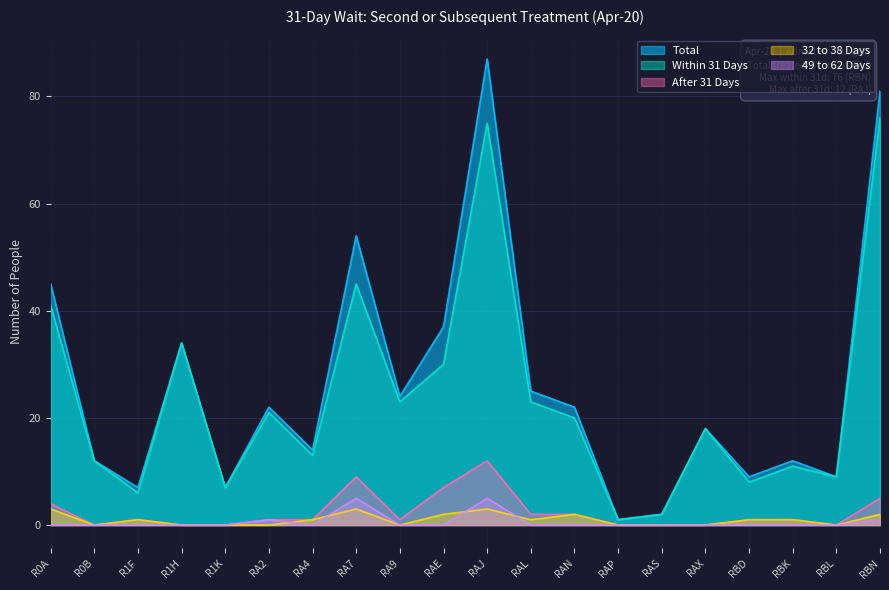

True or false: After 31 Days has a value of 0 at RA4.

False